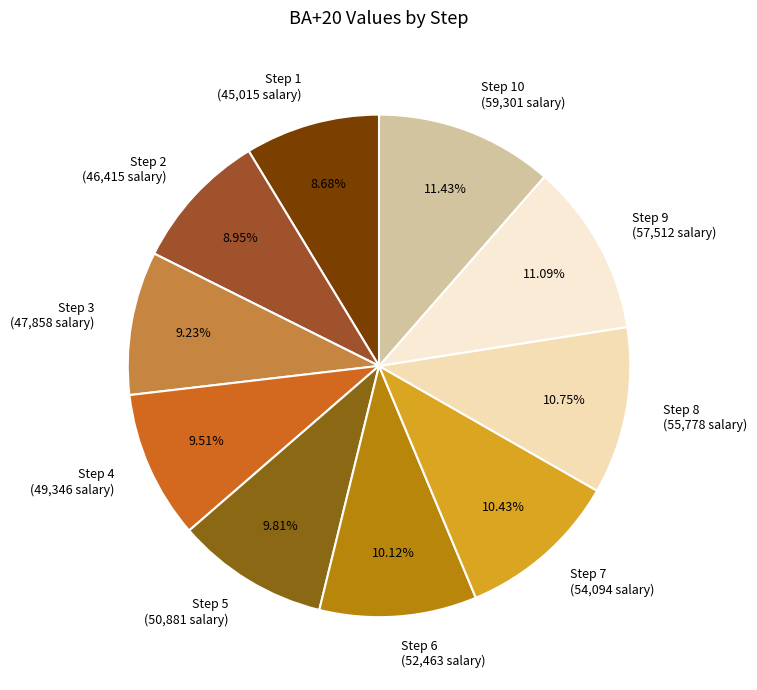

True or false: Step 10 accounts for 11% of the total.

True